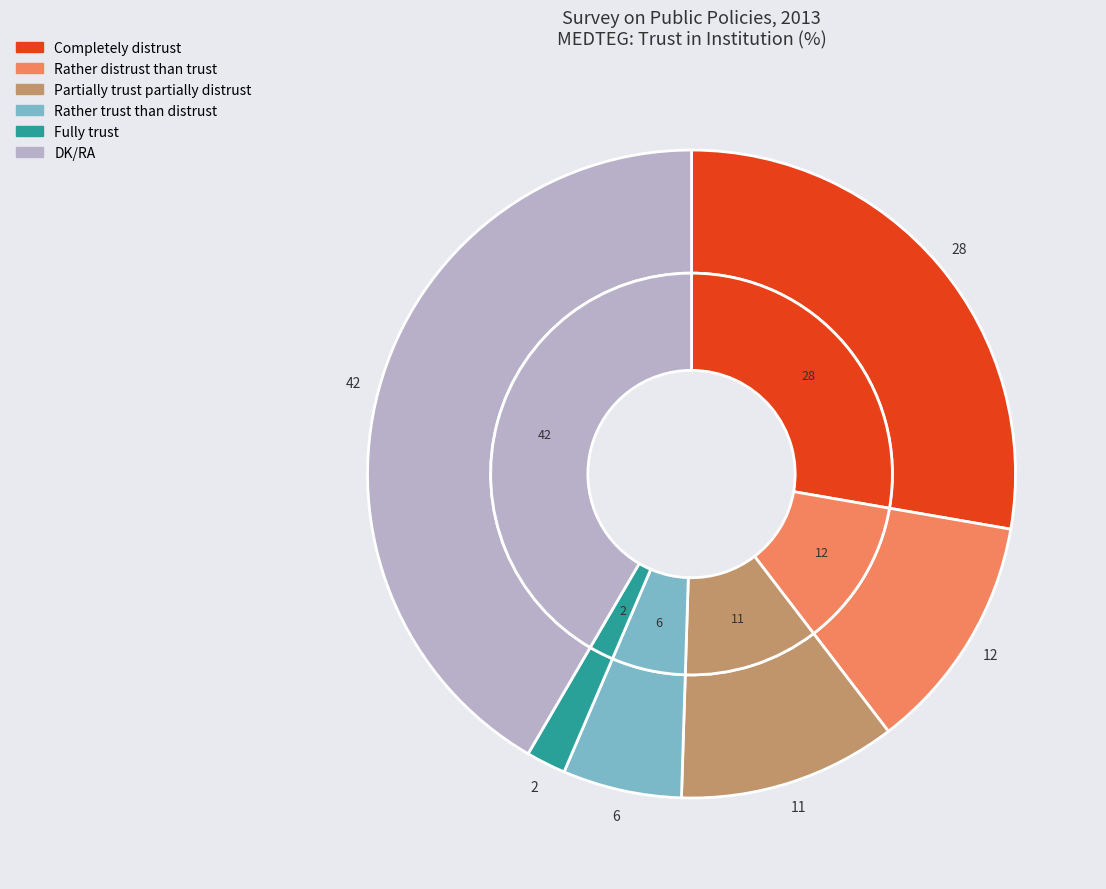

Which category has the biggest portion of the pie?

DK/RA